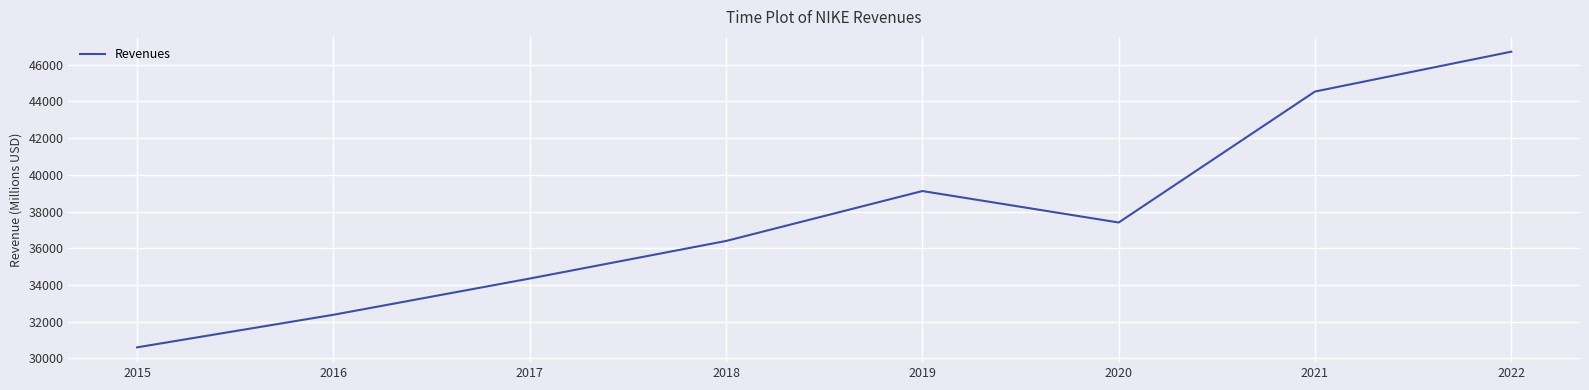

Reading left to right, extract all data points from this chart.

2015=30601	2016=32376	2017=34350	2018=36397	2019=39117	2020=37403	2021=44538	2022=46710